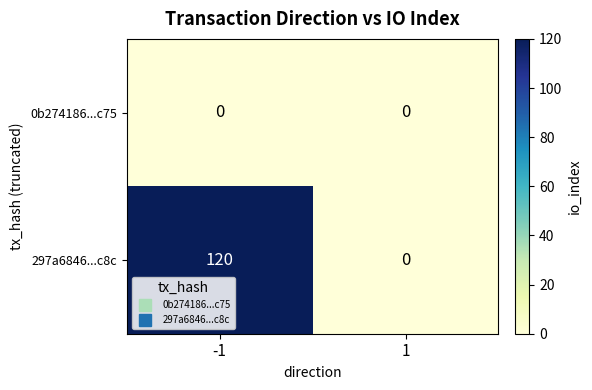

Reading left to right, transcribe all the data shown in this chart.

0b274186...c75: 0	0
297a6846...c8c: 120	0